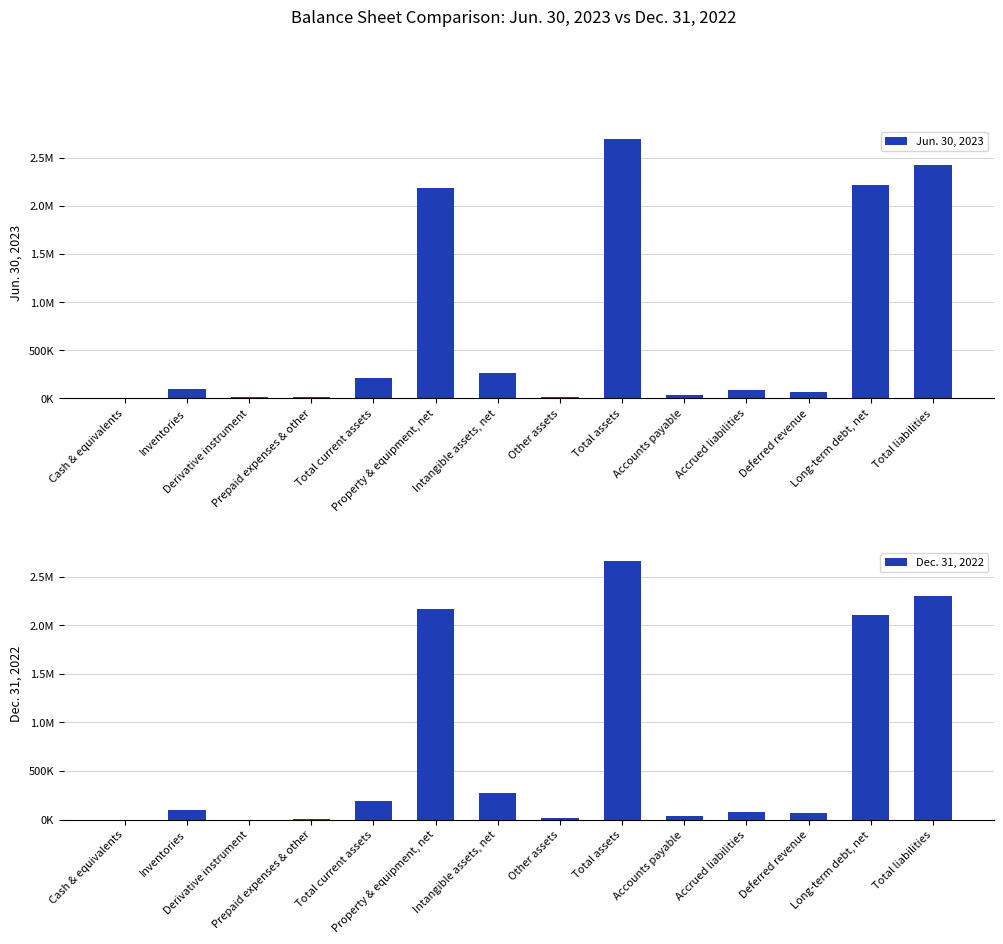

What position from the left is Cash & equivalents?

1